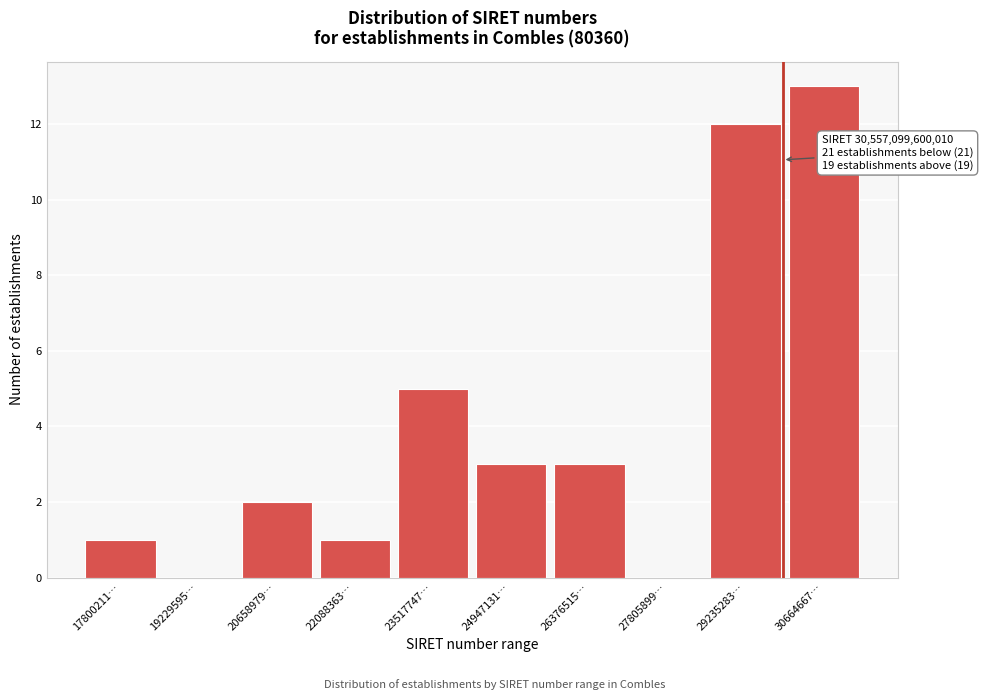

Reading left to right, what are all the values shown in this chart?

17800211…=1	19229595…=0	20658979…=2	22088363…=1	23517747…=5	24947131…=3	26376515…=3	27805899…=0	29235283…=12	30664667…=13